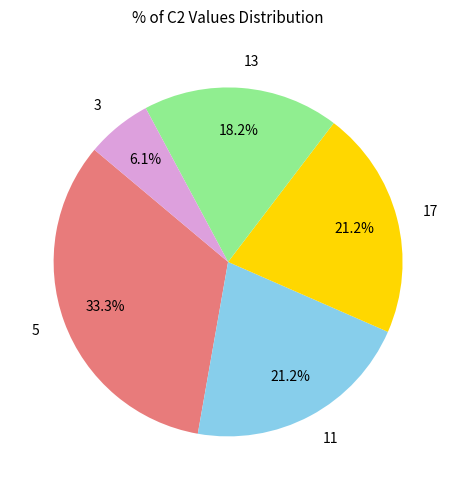

How many segments does this pie chart have?

5